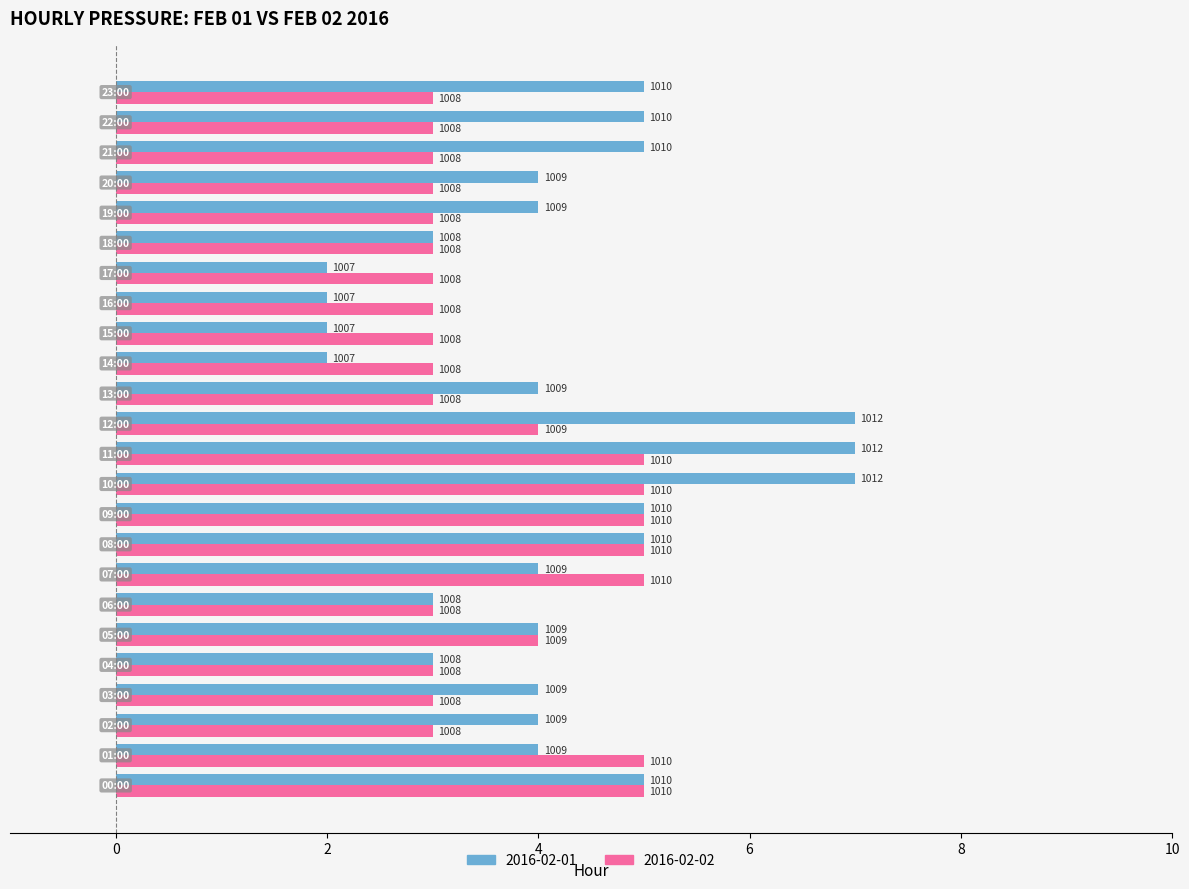

What are all the series names shown in the legend?

2016-02-01, 2016-02-02